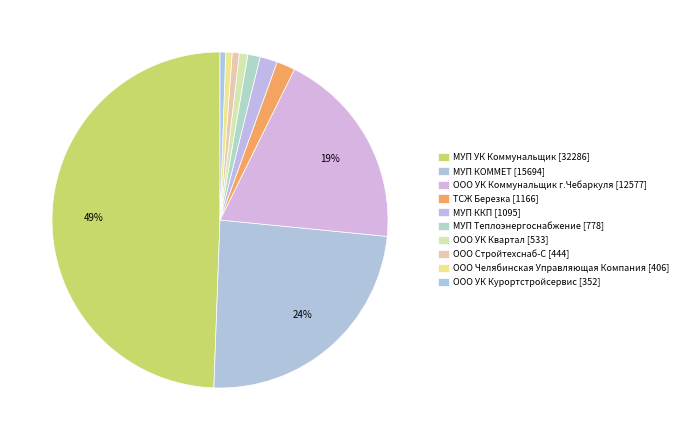

True or false: ООО Челябинская Управляющая Компания accounts for 1% of the total.

True